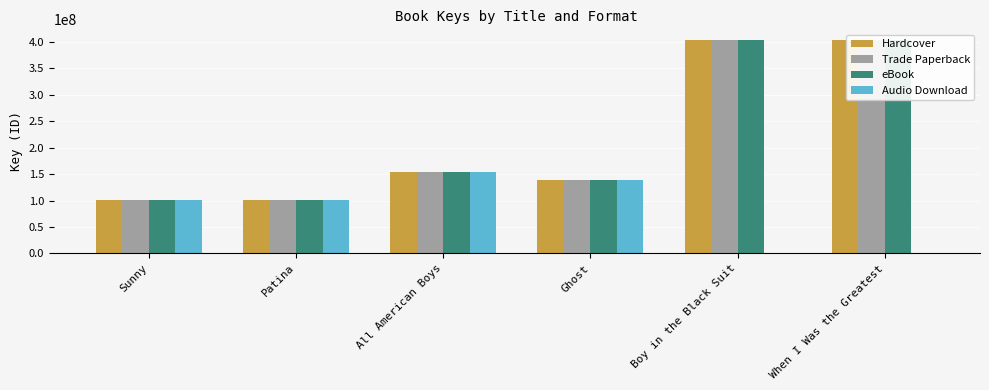

What is the highest value of the eBook series?

403687606